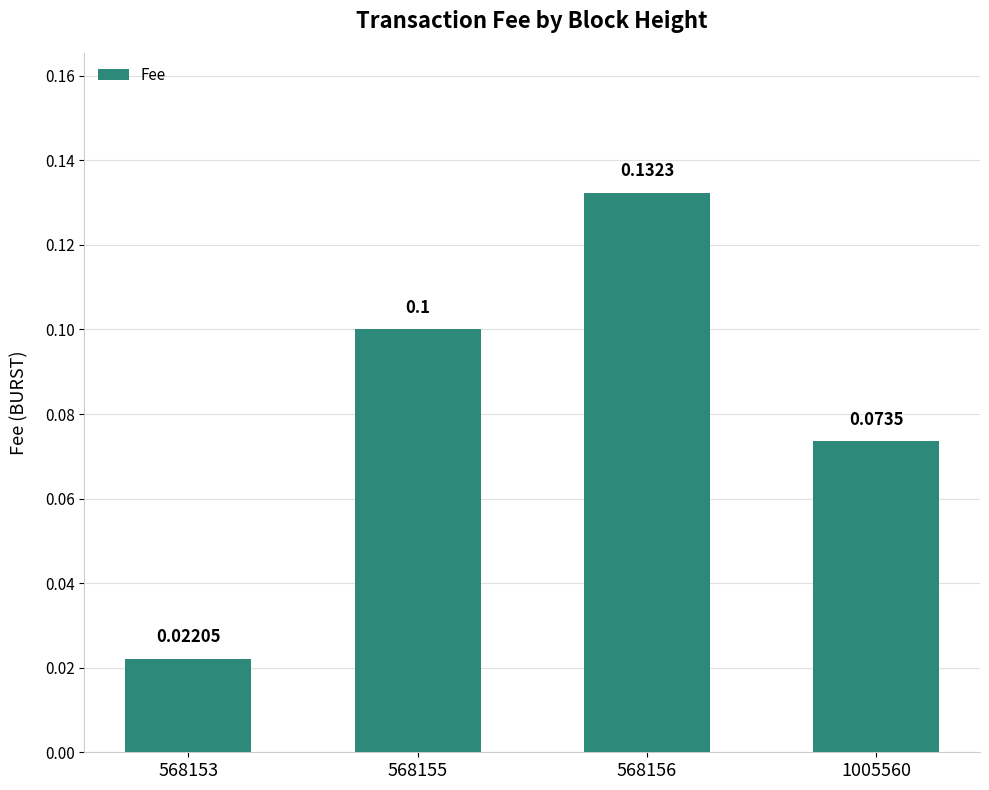

List the labels in order of value, largest first.

568156, 568155, 1005560, 568153